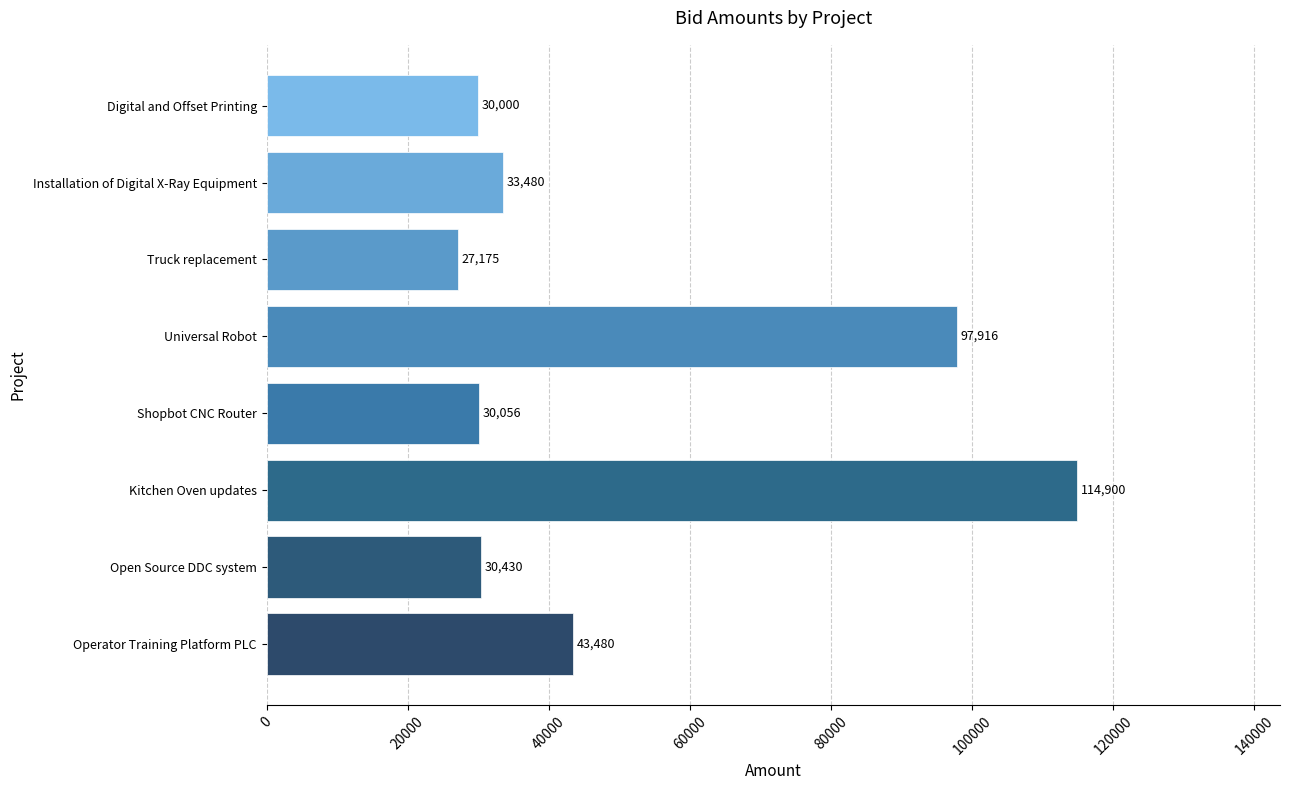

Reading bottom to top, extract all data points from this chart.

43480	30430	114900	30056	97916	27175	33480	30000